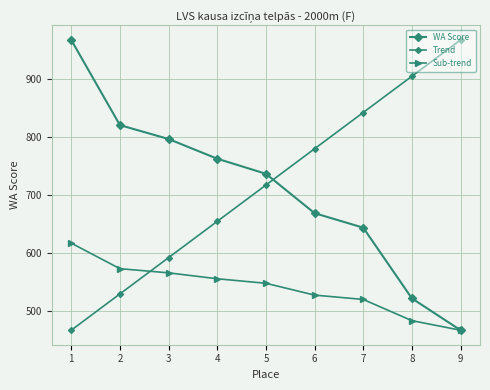

Is the value of WA Score at 7 greater than the value of Sub-trend at 3?

Yes